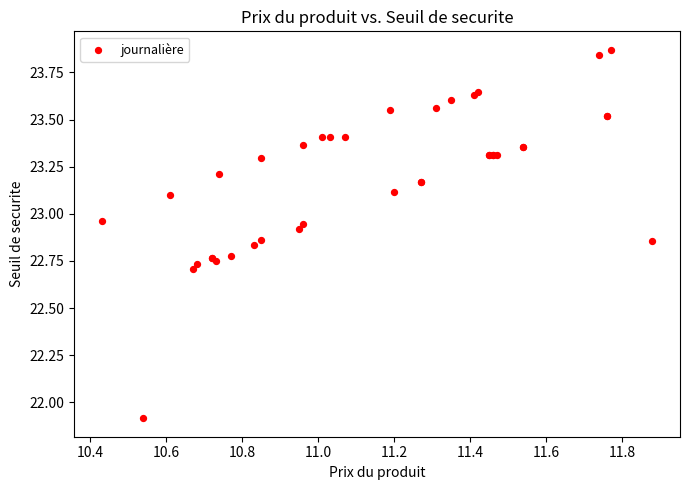

What Y value in the scatter plot is closest to 22?

21.9